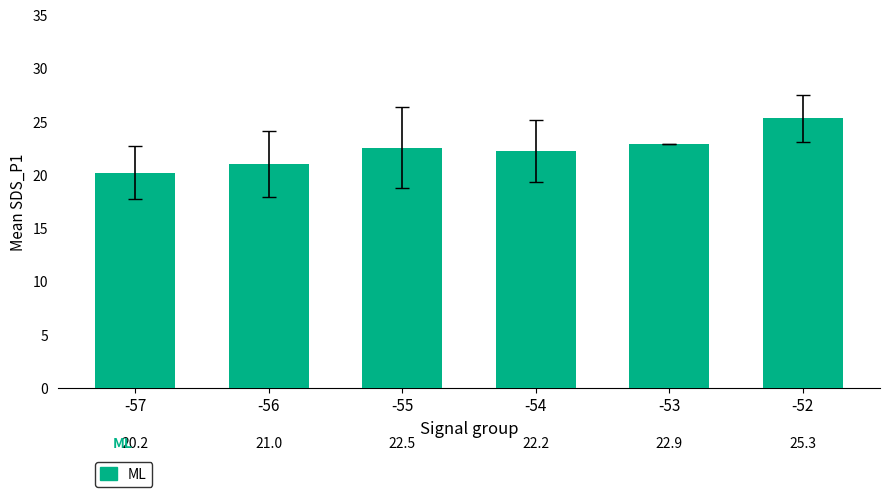

What is the difference between the second highest and minimum values?

2.7